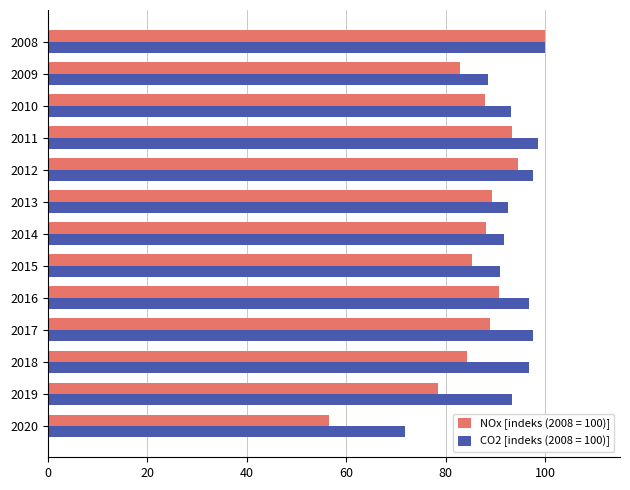

What is the maximum value shown in the chart?

100.0